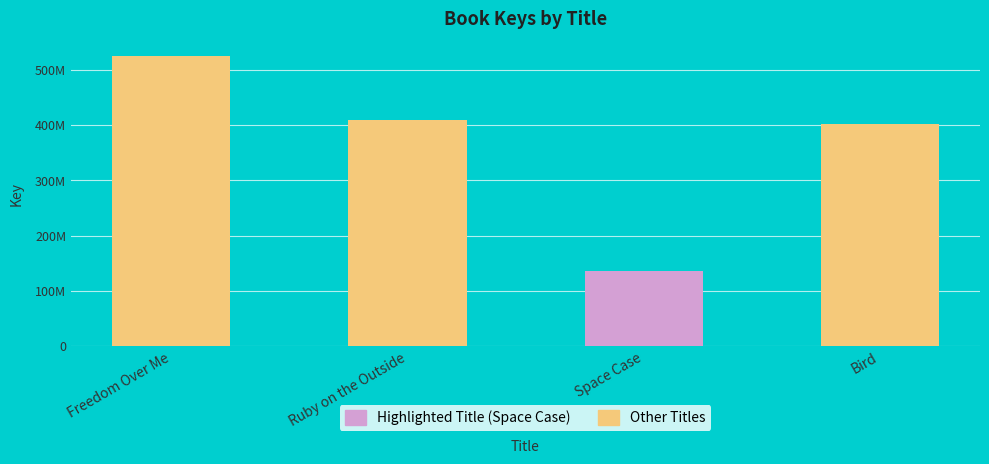

Which has a higher value, Ruby on the Outside or Bird?

Ruby on the Outside